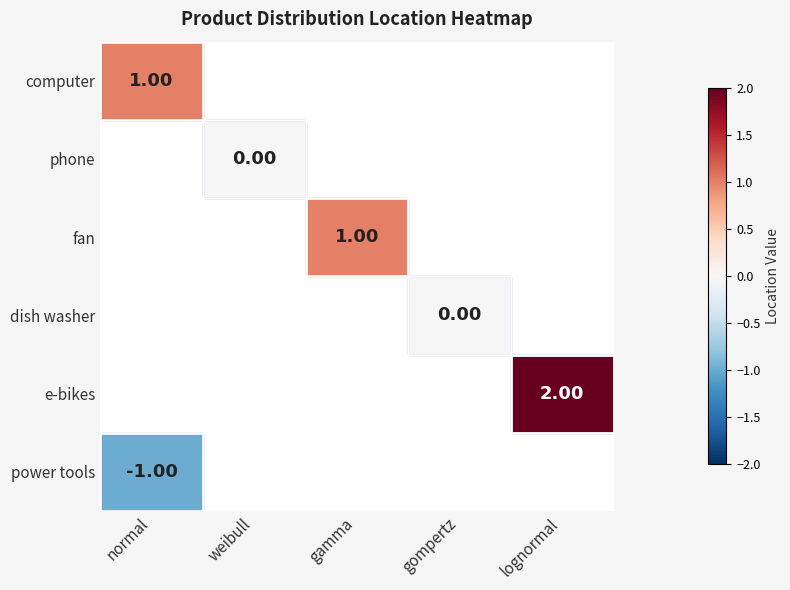

Count the number of data series in this chart.

6